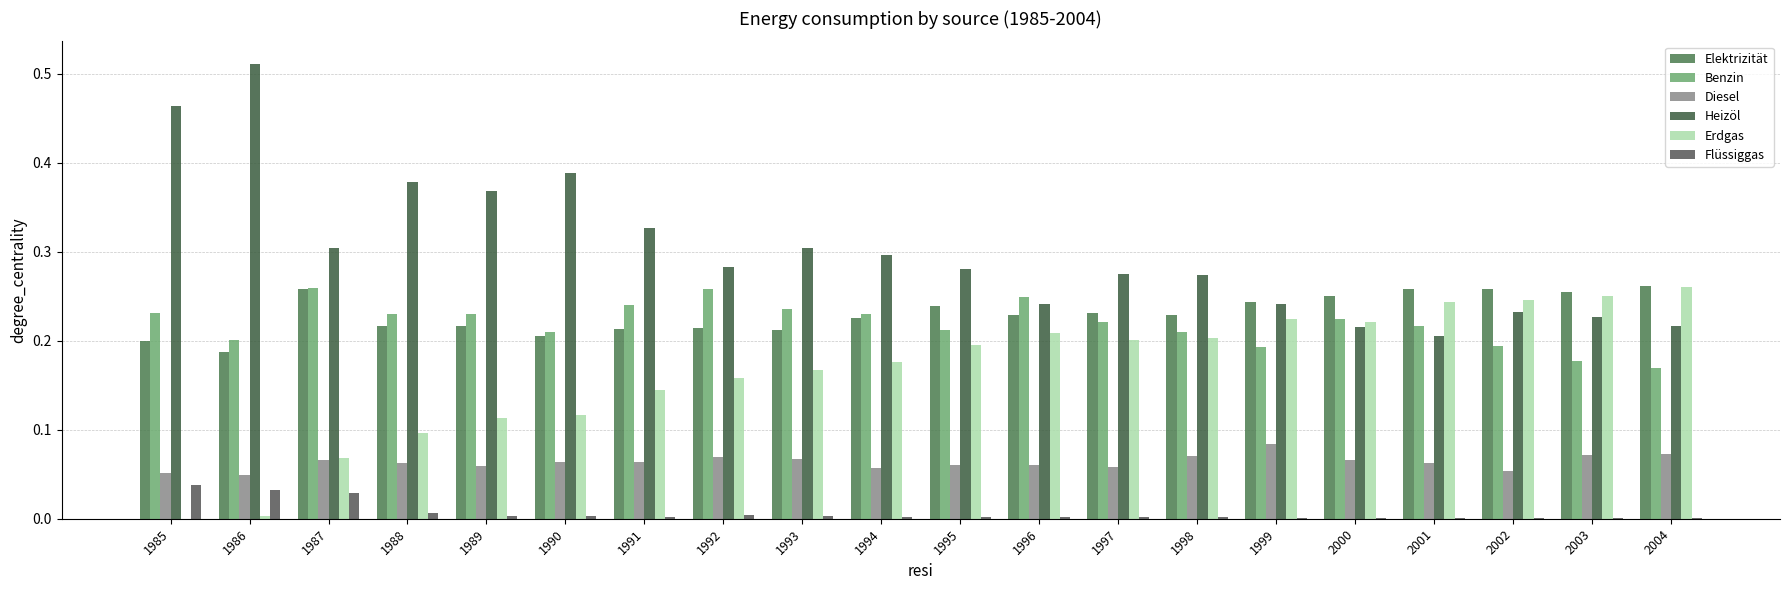

Which series has the largest total across all categories?

Heizöl